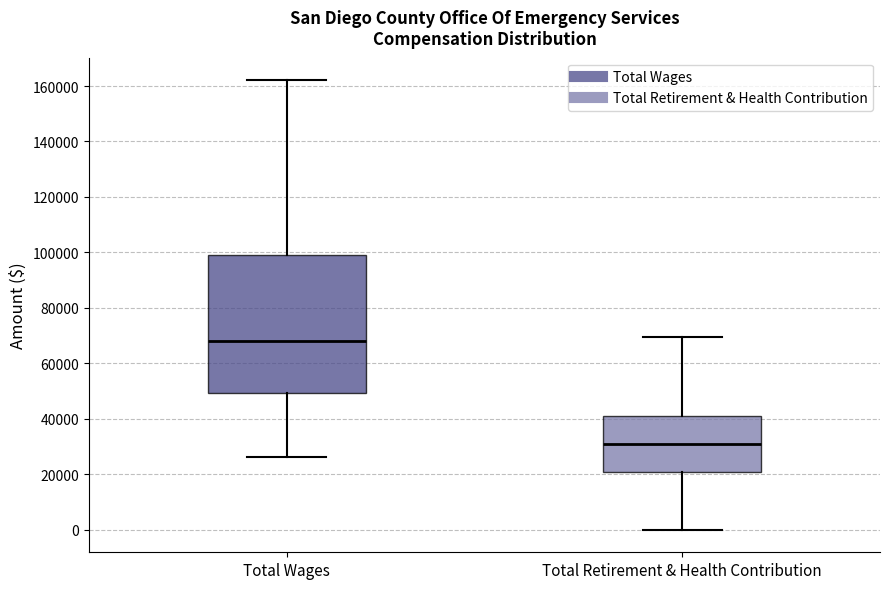

Which box's median line is the lowest?

Total Retirement & Health Contribution